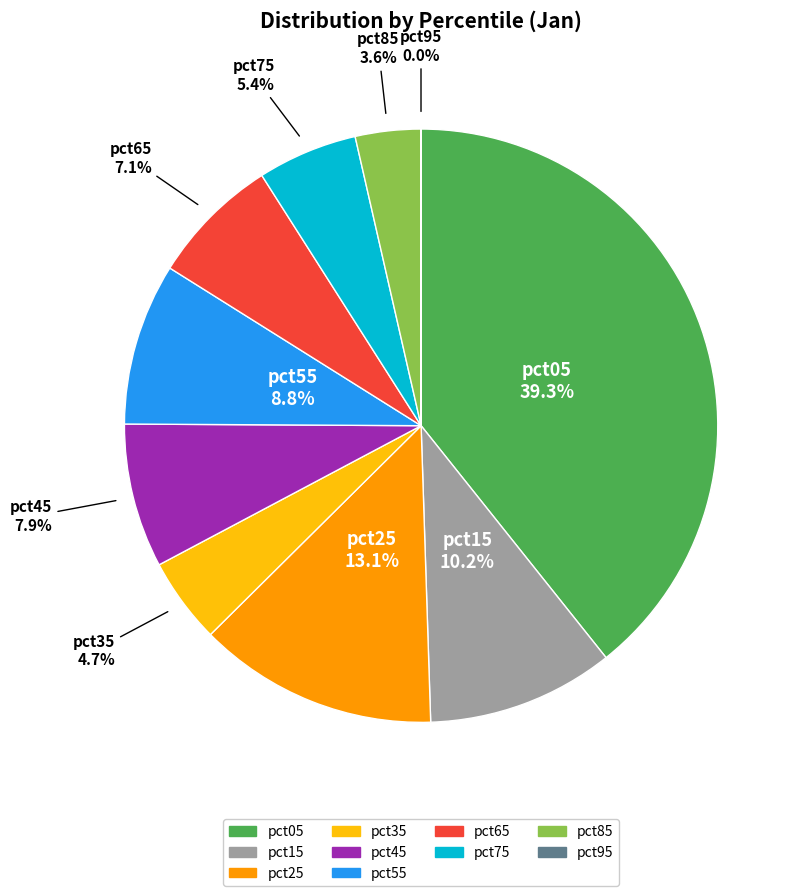

How much of the chart is everything except pct45?

92.1%